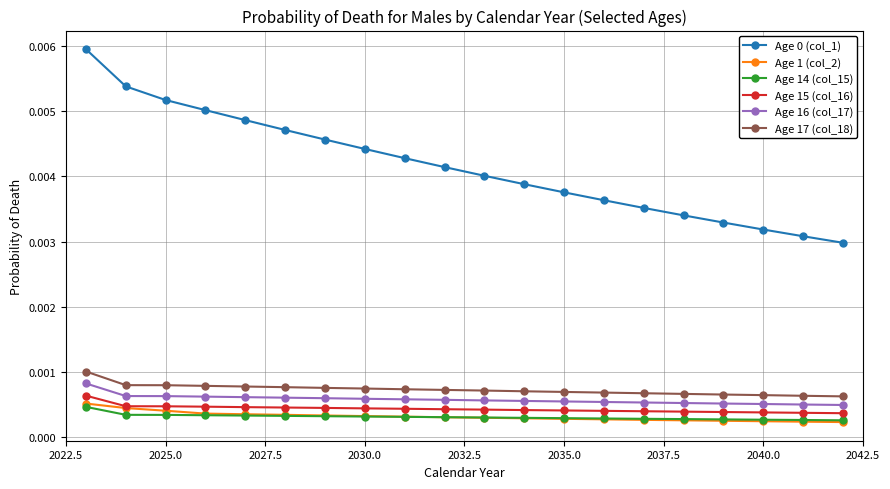

Count the Age 15 (col_16) values in the range 0 to 1.

20